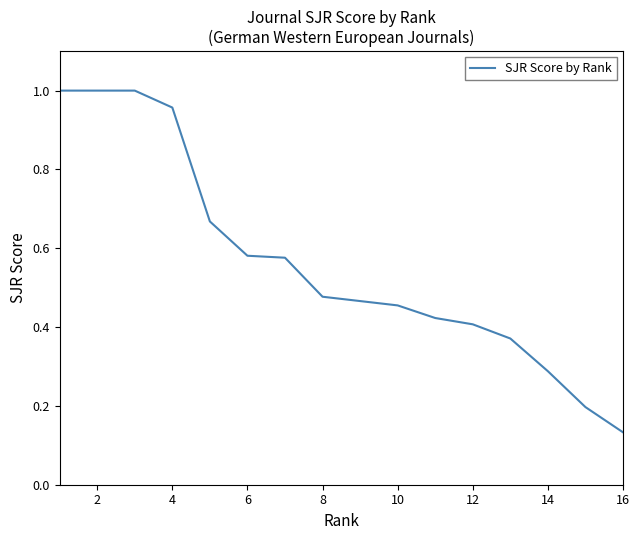

How many lines are shown in the chart?

1